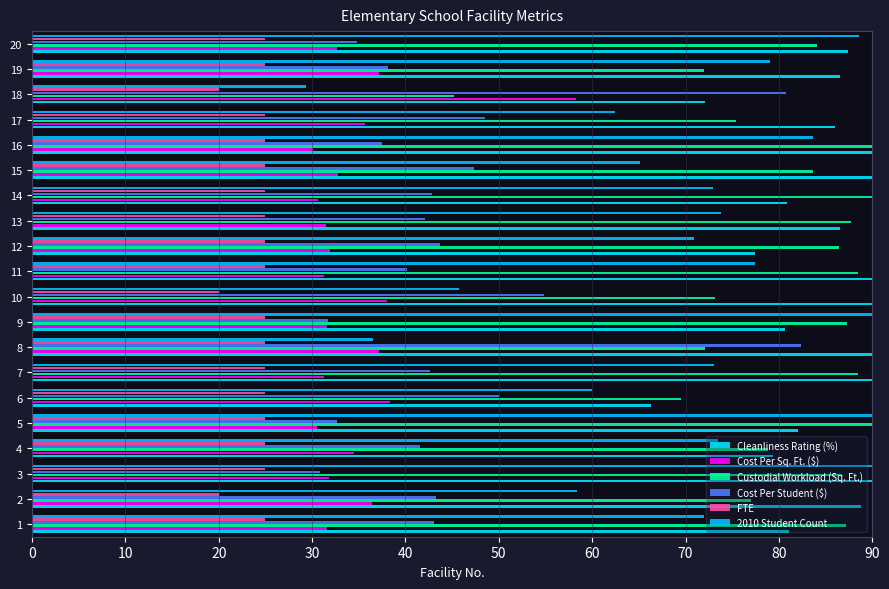

Which series has the largest total across all categories?

Cleanliness Rating (%)